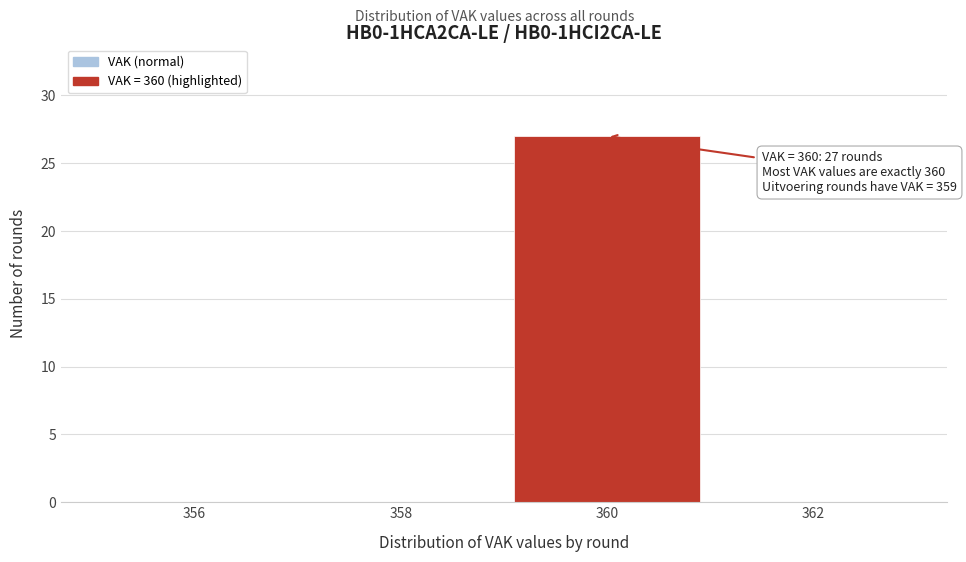

Which range on the x-axis has the tallest bar?

359 to 361